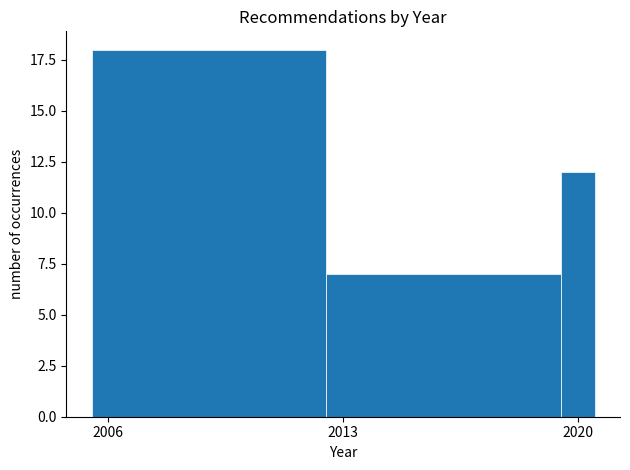

Read against the x-axis, roughly where is the centre of the tallest bar?

2009